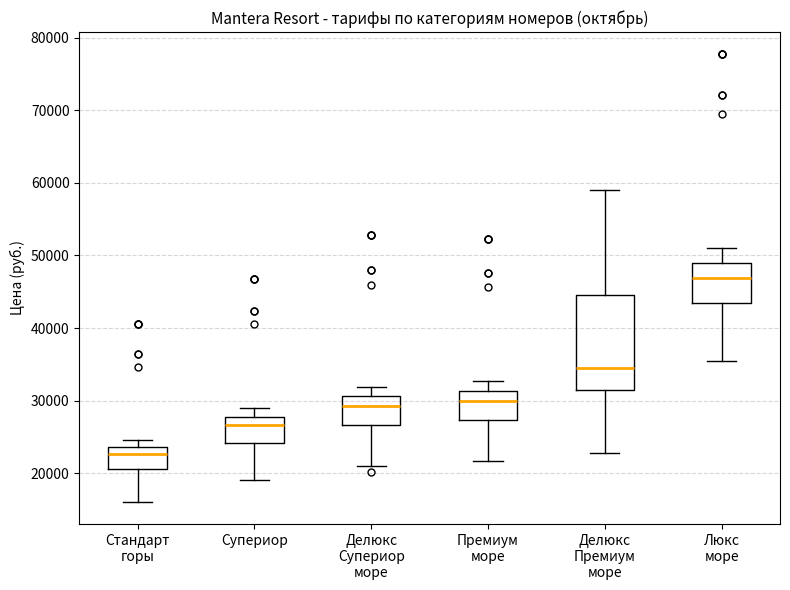

Which box has the highest median line?

Люкс море